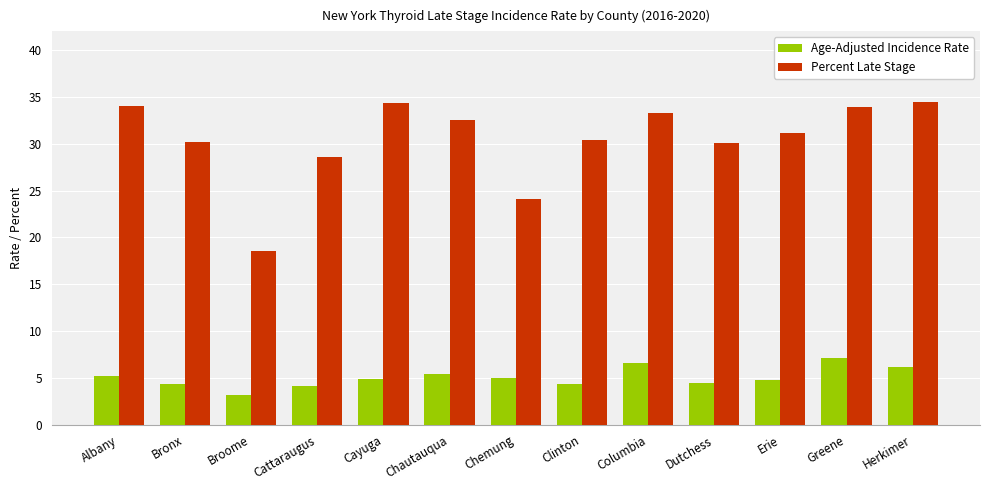

True or false: Age-Adjusted Incidence Rate has a value of 4.5 at Broome.

False